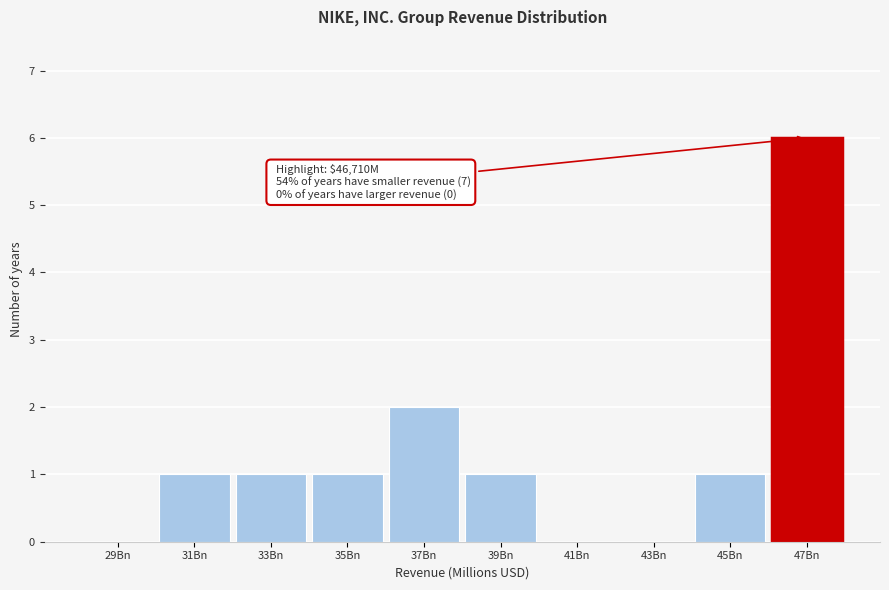

Reading left to right, extract all data points from this chart.

29Bn=0	31Bn=1	33Bn=1	35Bn=1	37Bn=2	39Bn=1	41Bn=0	43Bn=0	45Bn=1	47Bn=6